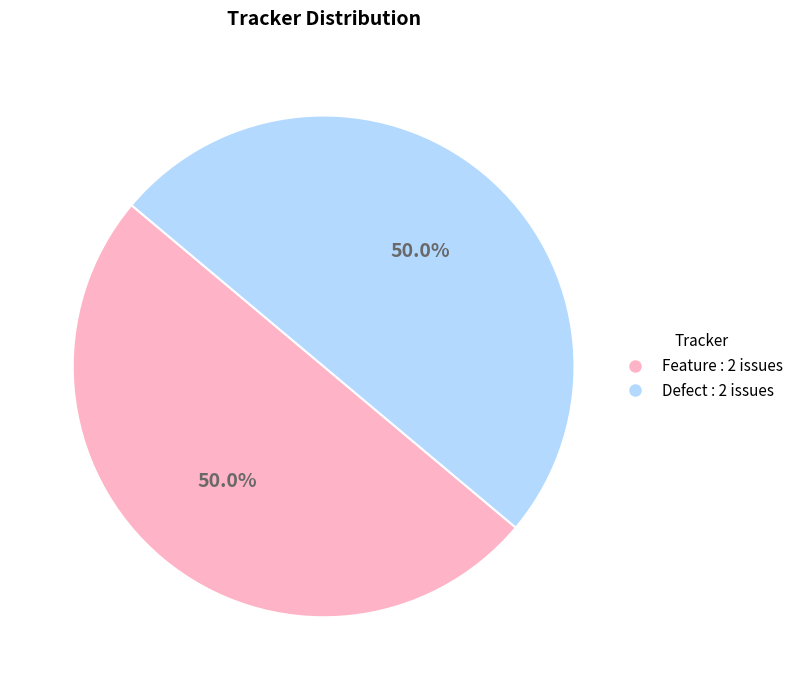

Count the number of slices in the pie.

2